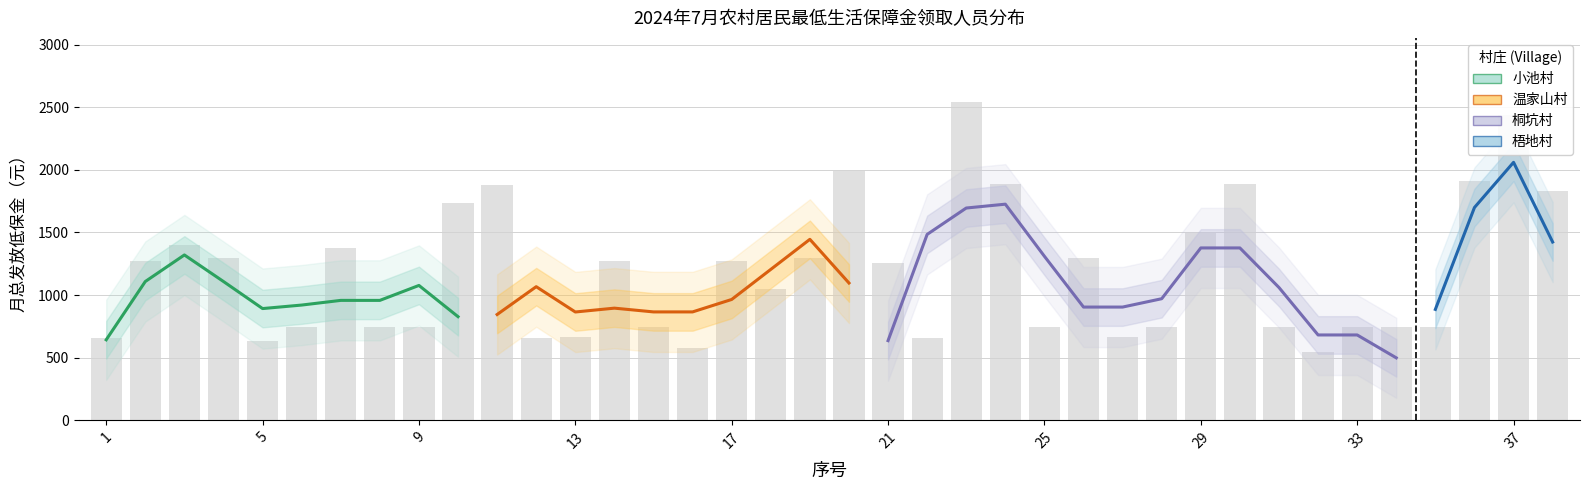

Rank the categories by value from lowest to highest.

32, 16, 5, 1, 12, 22, 13, 27, 6, 8, 9, 15, 25, 28, 31, 33, 34, 35, 18, 21, 2, 14, 17, 4, 19, 26, 7, 3, 29, 10, 38, 11, 24, 30, 36, 20, 37, 23